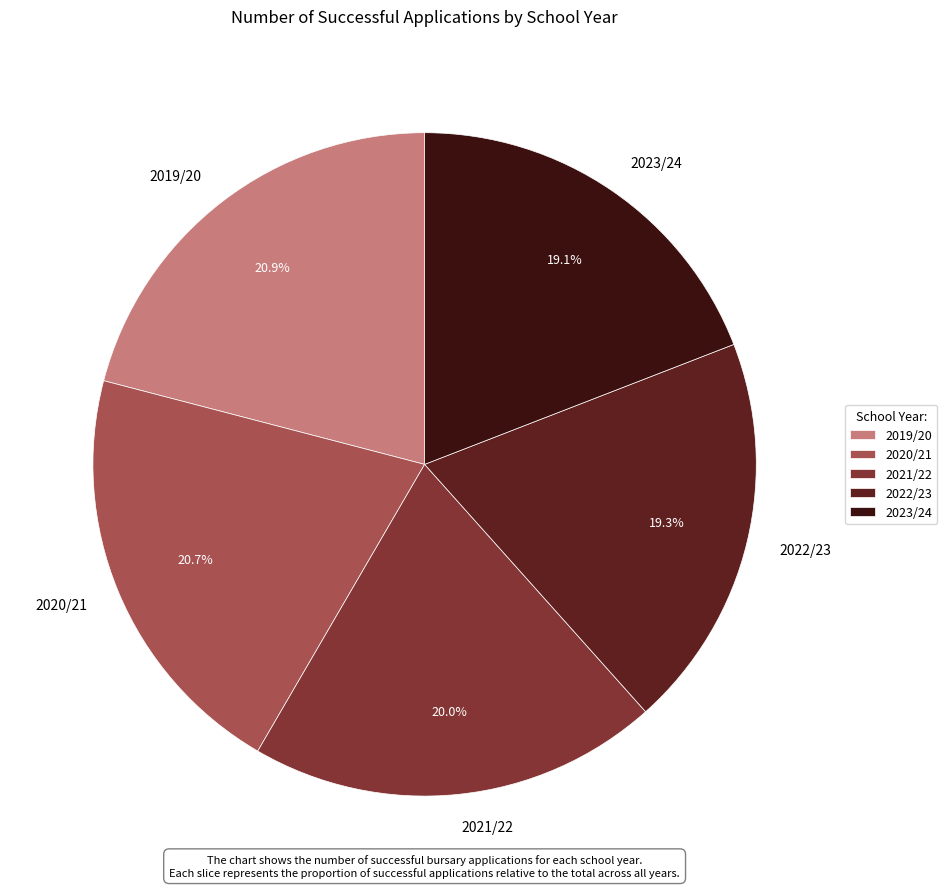

How many slices are in this pie chart?

5